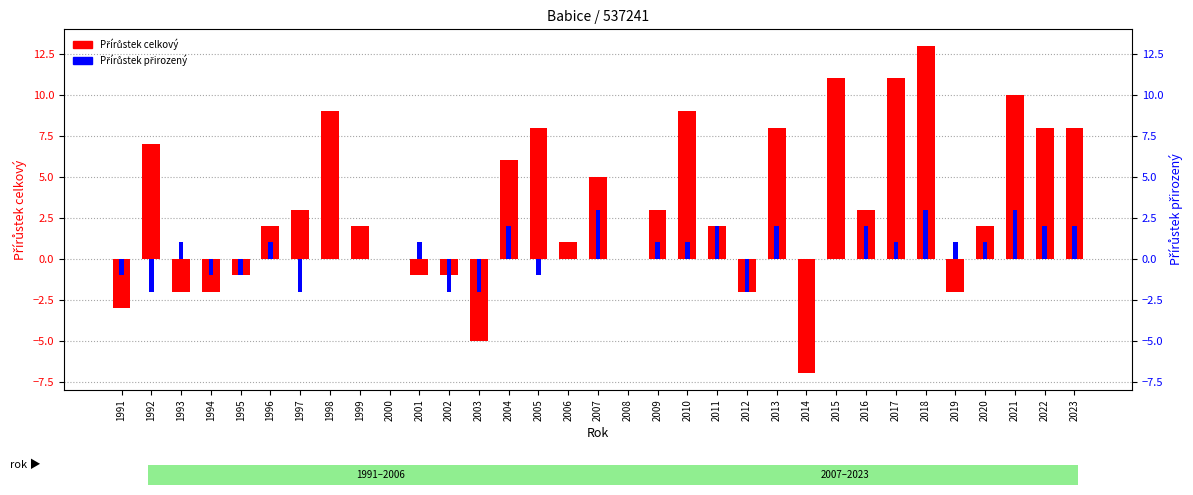

Read the Přírůstek celkový value at 2017.

11